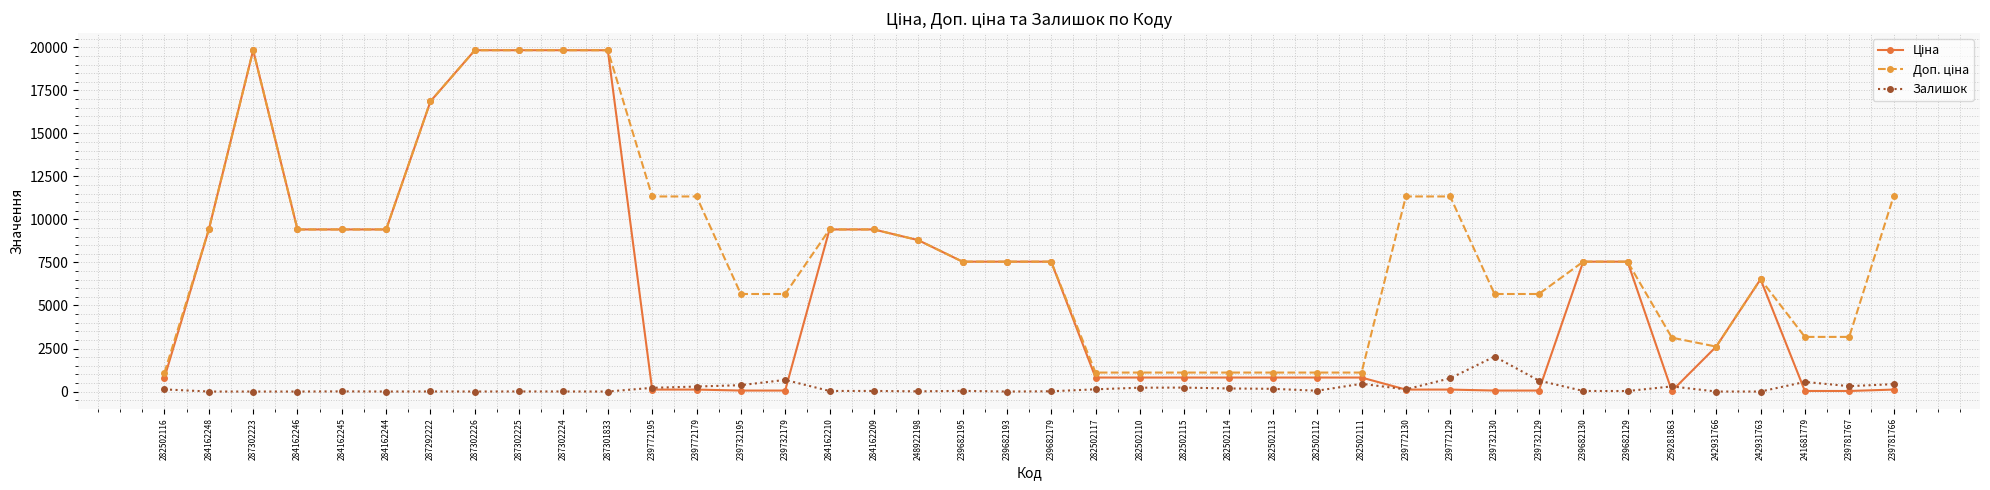

What is the maximum value for Залишок?

2033.0